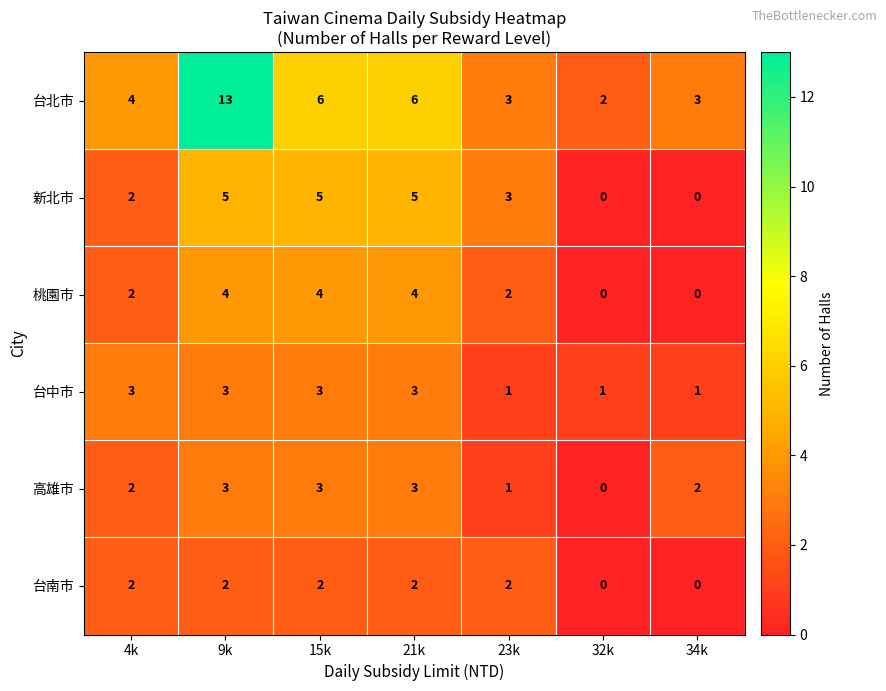

At which category is the sum across all series the highest?

9k